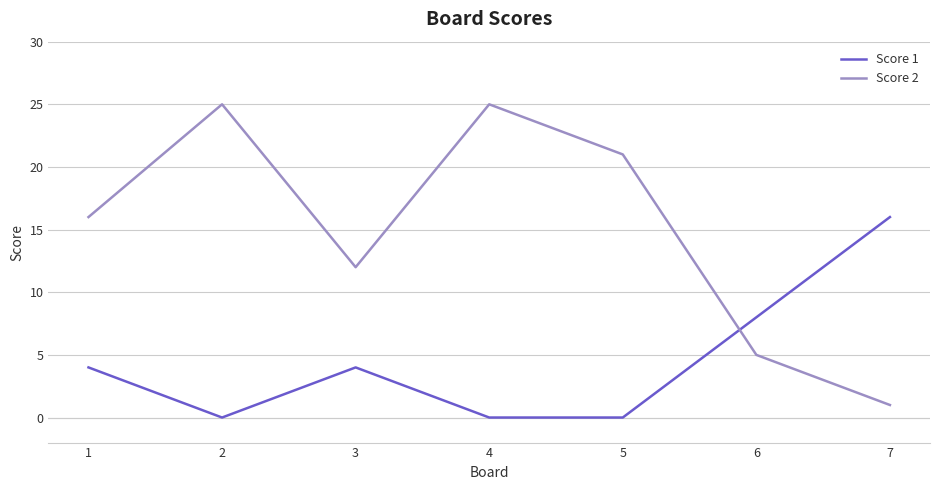

List the series in order of their overall mean, lowest first.

Score 1, Score 2